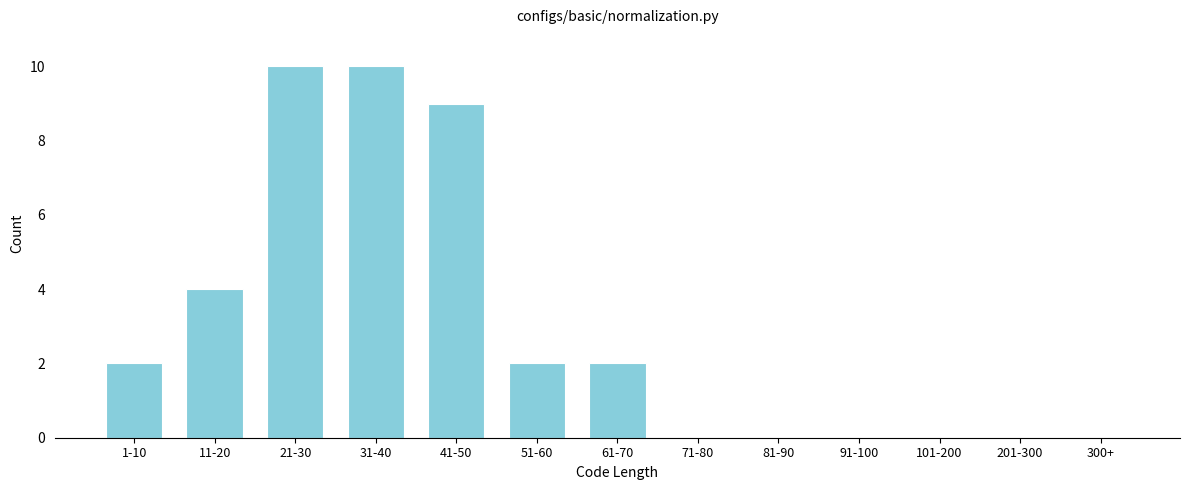

Reading left to right, transcribe all the data shown in this chart.

1-10=2	11-20=4	21-30=10	31-40=10	41-50=9	51-60=2	61-70=2	71-80=0	81-90=0	91-100=0	101-200=0	201-300=0	300+=0